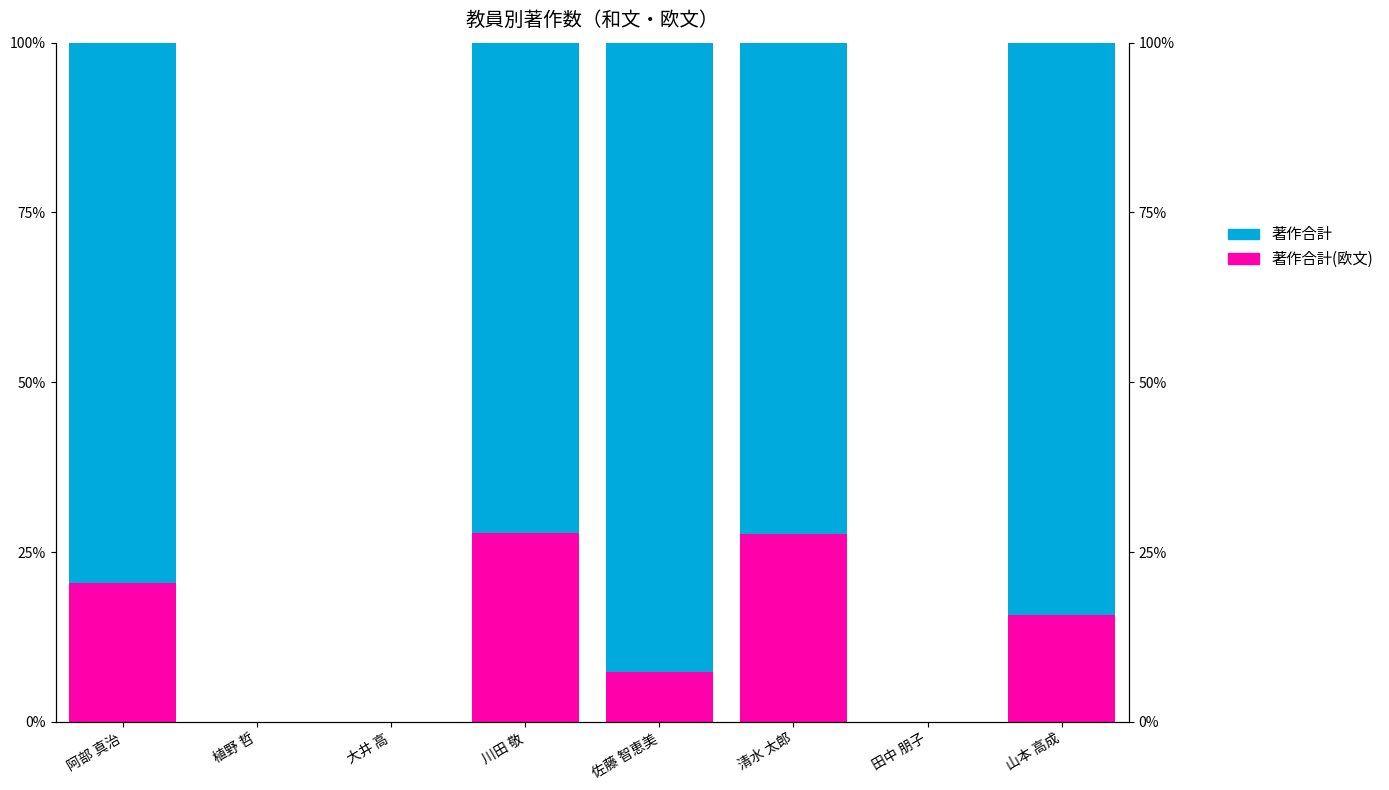

Does the chart contain any negative values?

No